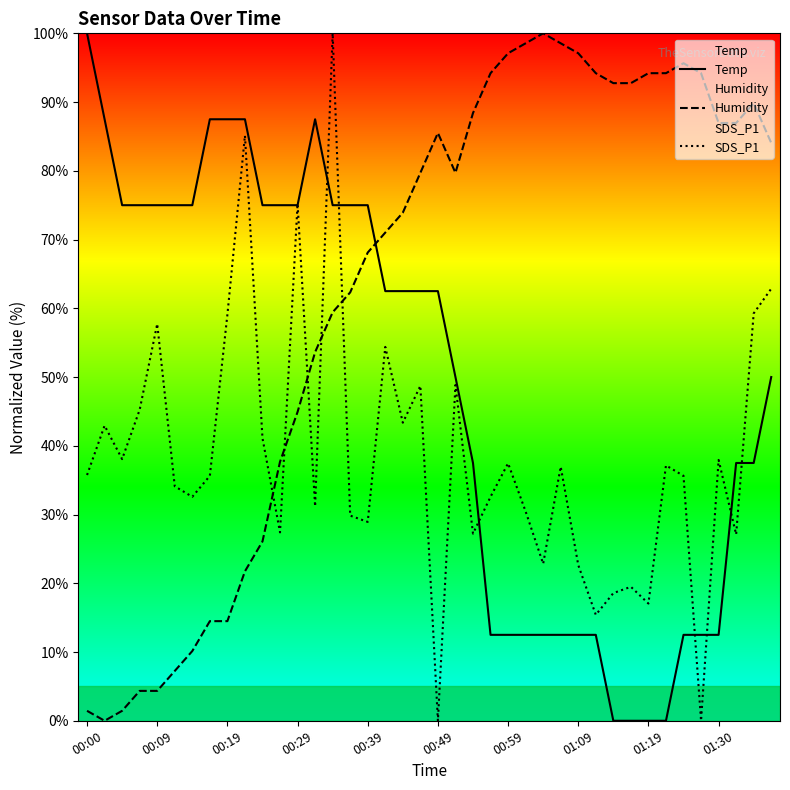

What is the difference between the Humidity values at 00:39 and 01:19?

26.1